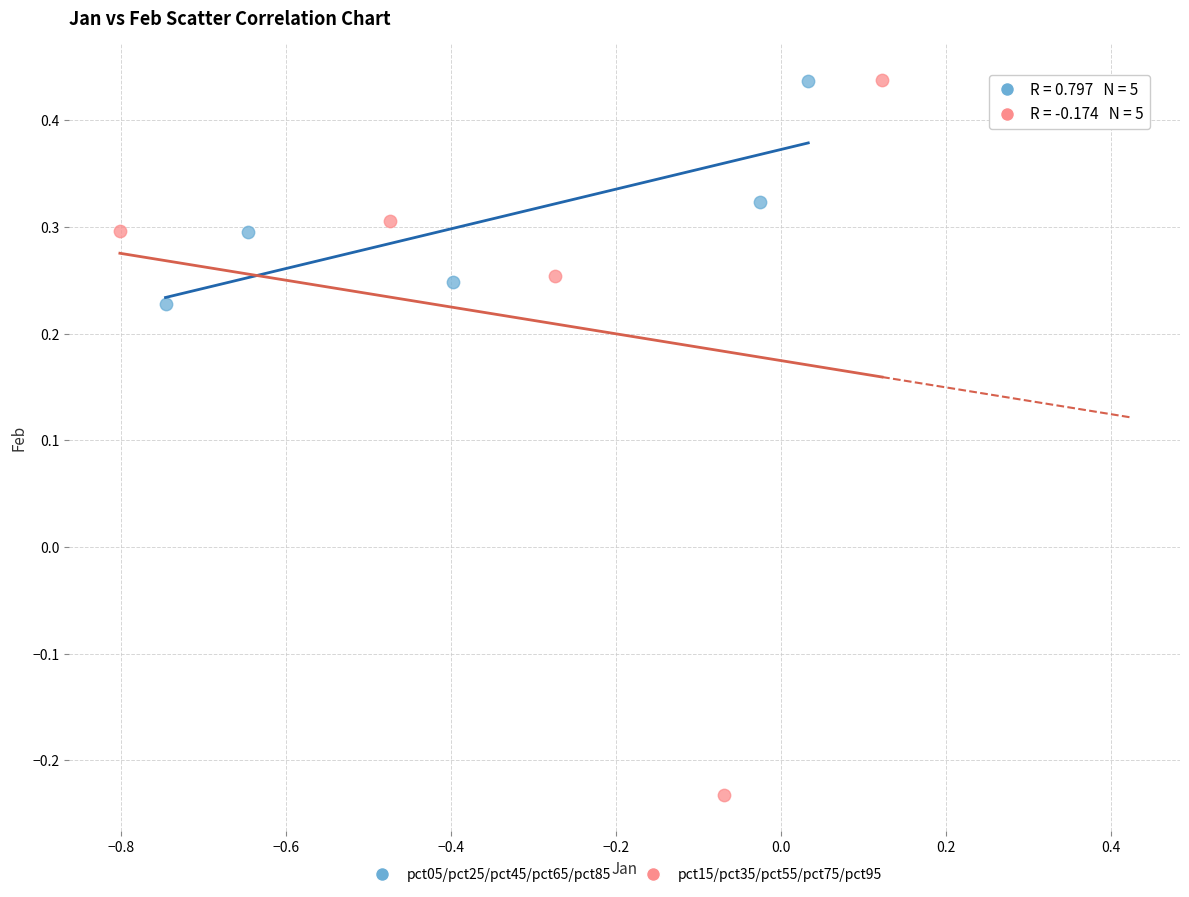

Which series reaches the minimum Y coordinate?

pct15/pct35/pct55/pct75/pct95